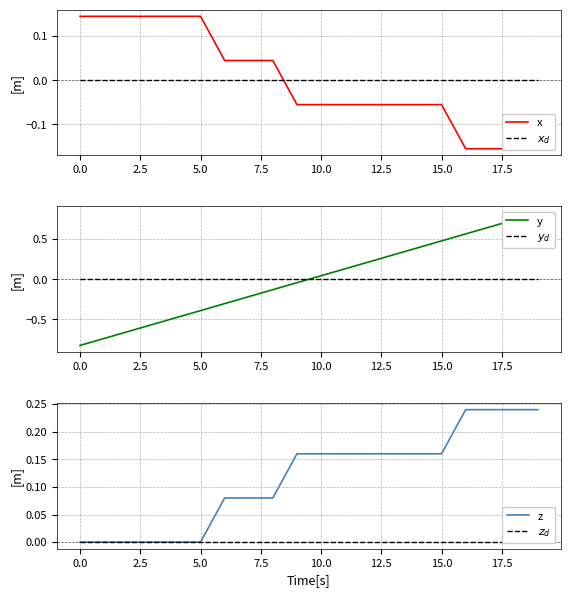

Does the chart display data point markers on the line(s)?

No